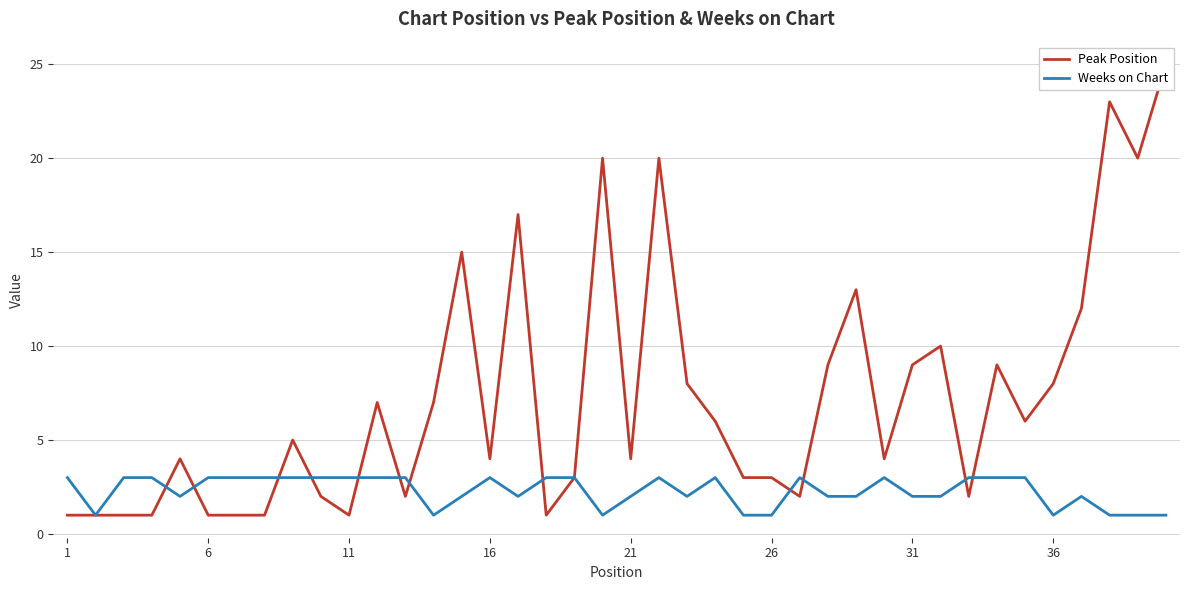

Reading left to right, what are all the values shown in this chart?

Peak Position: 1	1	1	1	4	1	1	1	5	2	1	7	2	7	15	4	17	1	3	20	4	20	8	6	3	3	2	9	13	4	9	10	2	9	6	8	12	23	20	25
Weeks on Chart: 3	1	3	3	2	3	3	3	3	3	3	3	3	1	2	3	2	3	3	1	2	3	2	3	1	1	3	2	2	3	2	2	3	3	3	1	2	1	1	1